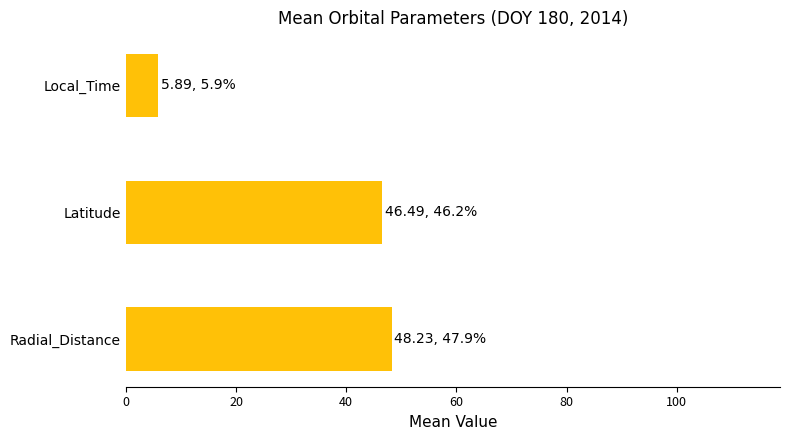

Reading bottom to top, extract all data points from this chart.

48.2	46.5	5.9